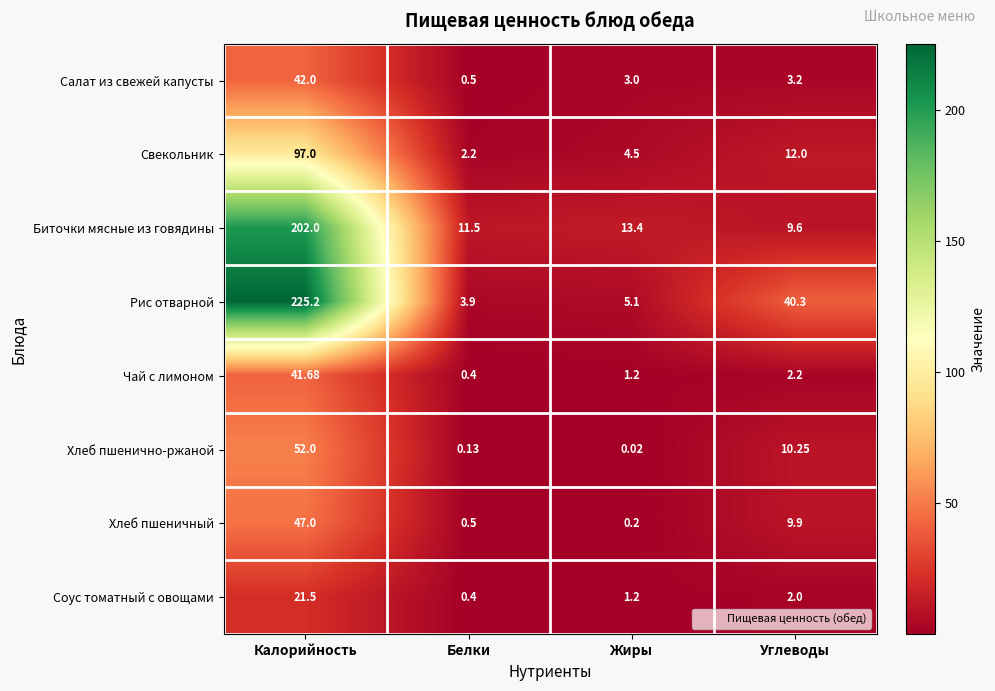

Where does the Биточки мясные из говядины series first go above 13?

Калорийность